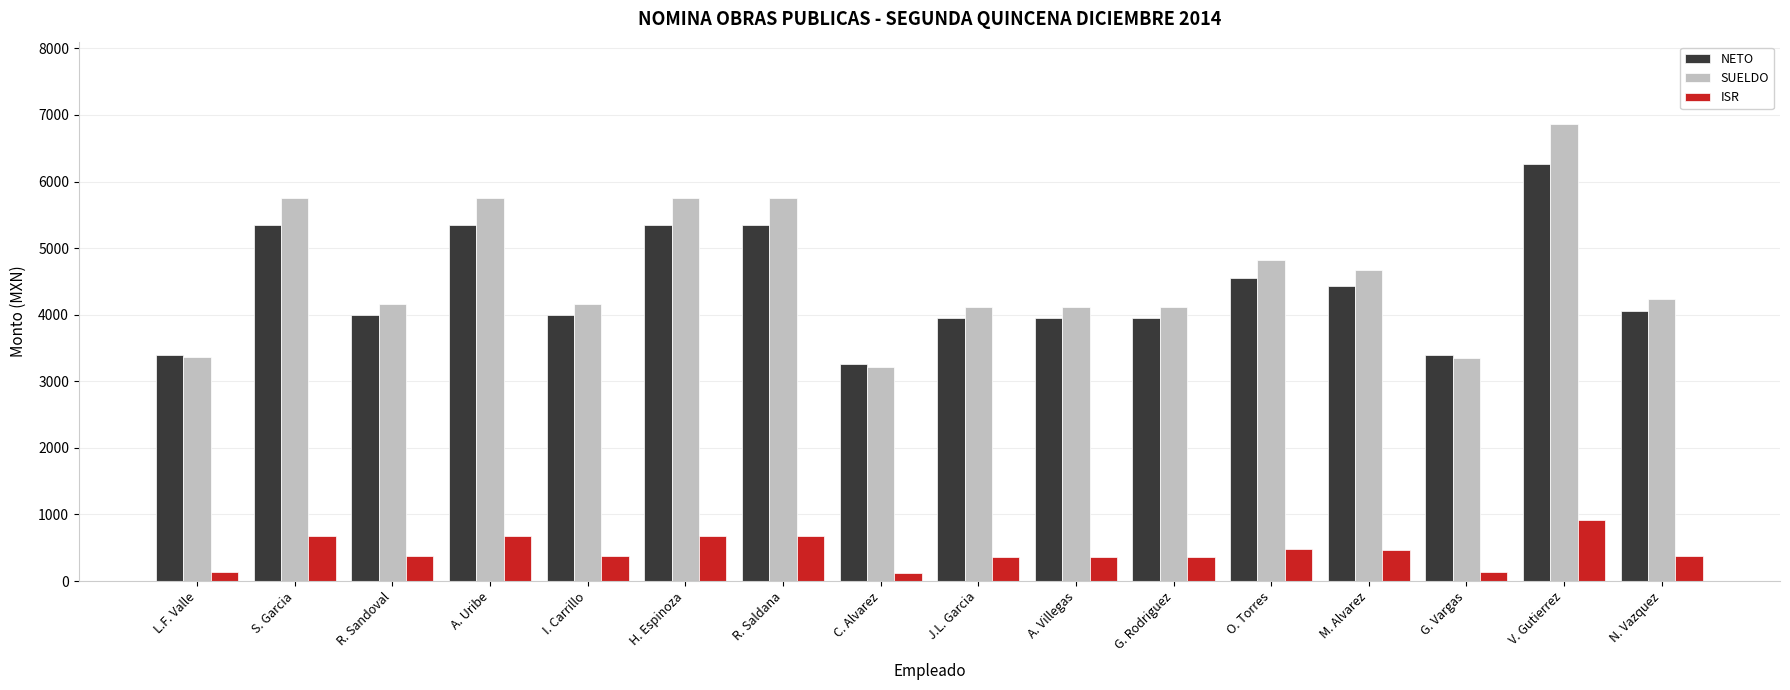

What is the total value across all series at I. Carrillo?

8529.1